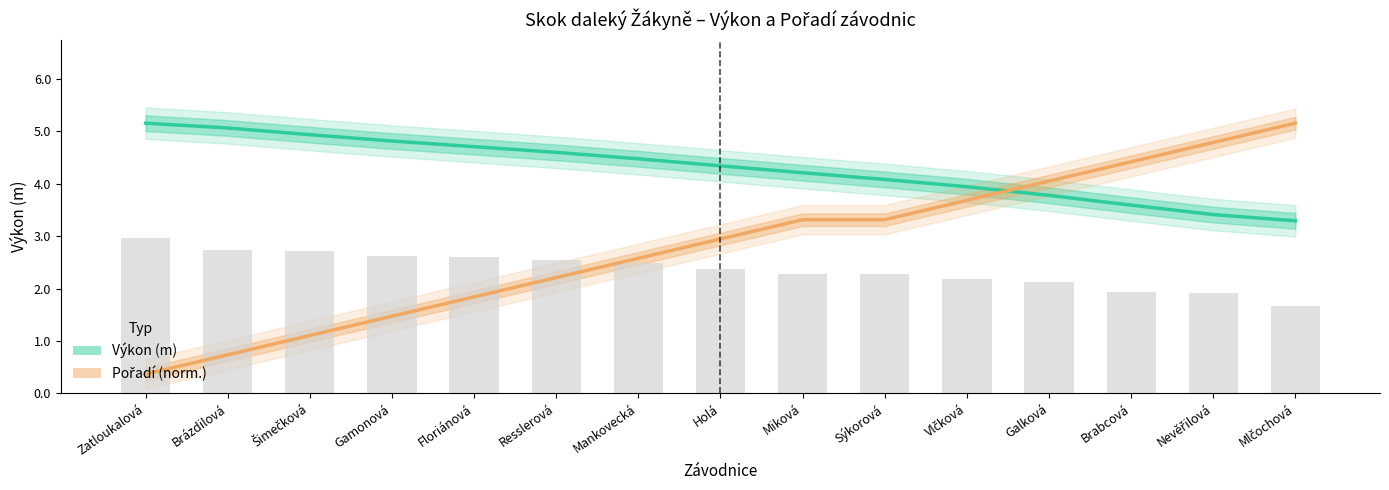

What is the difference between the Pořadí (norm.) values at Vlčková and Mankovecká?

1.1